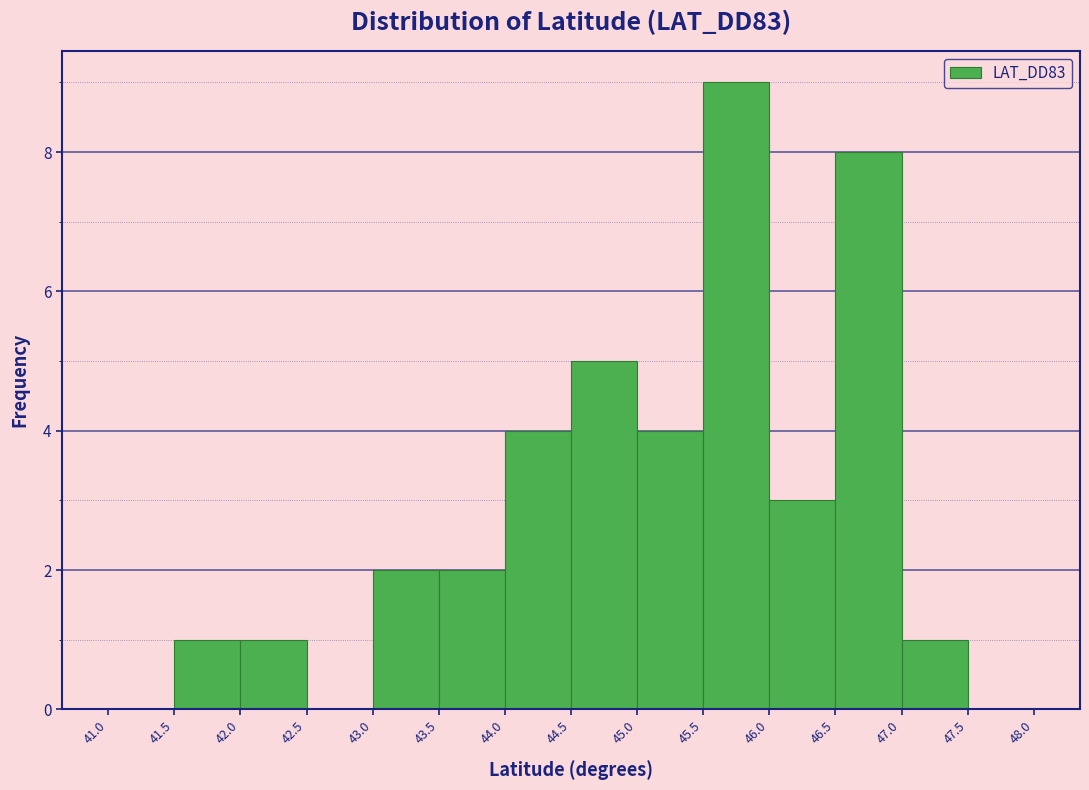

Reading left to right, list every bar in this chart as the range it spans on the x-axis followed by its height. The values are not printed on the chart, so give them approximately, as read against the axis.

41.0 to 41.5: 0
41.5 to 42.0: 1
42.0 to 42.5: 1
42.5 to 43.0: 0
43.0 to 43.5: 2
43.5 to 44.0: 2
44.0 to 44.5: 4
44.5 to 45.0: 5
45.0 to 45.5: 4
45.5 to 46.0: 9
46.0 to 46.5: 3
46.5 to 47.0: 8
47.0 to 47.5: 1
47.5 to 48.0: 0